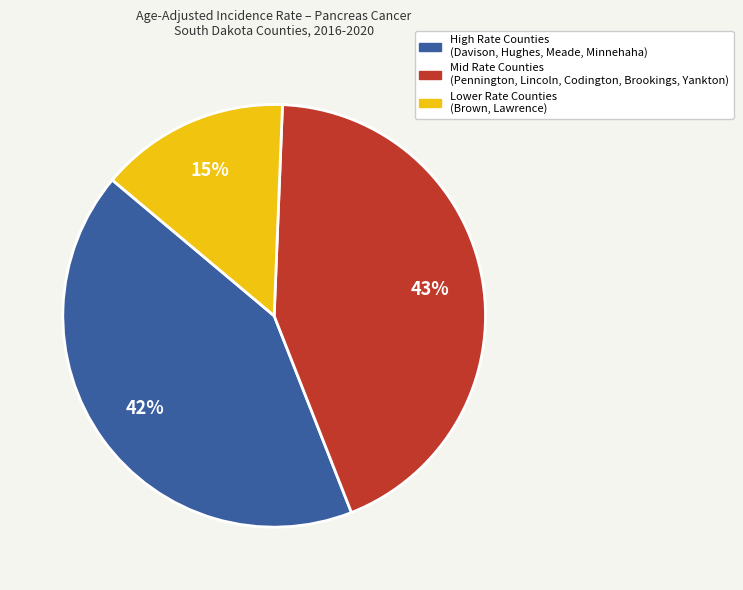

Count the number of slices in the pie.

3